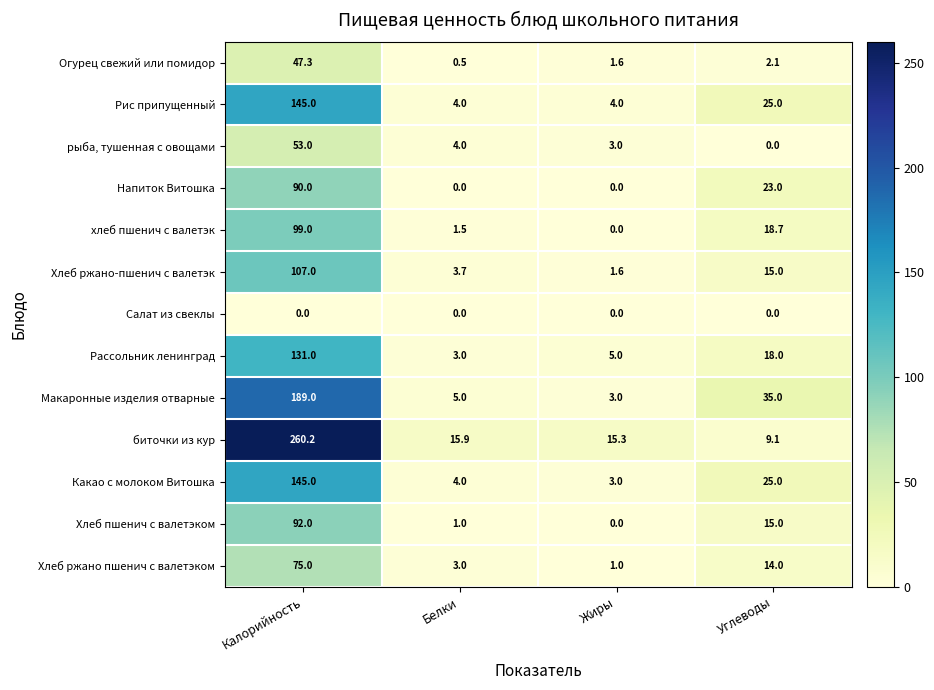

Is it true that Хлеб ржано-пшенич с валетэк equals 0.5 at Жиры?

False